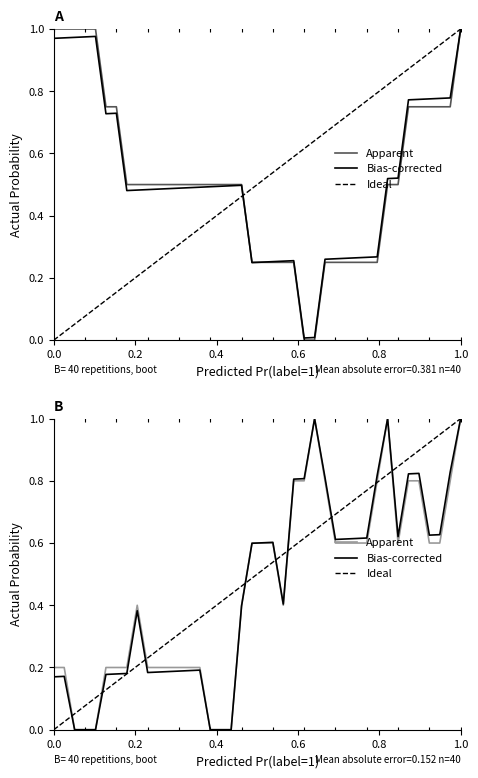

True or false: Apparent has a value of 0.2 at 28.

False